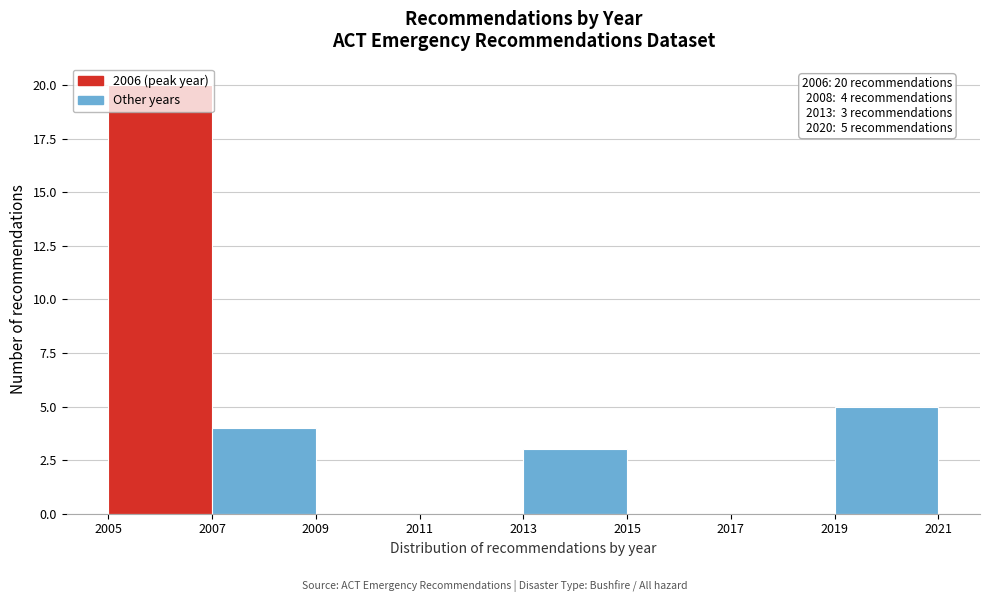

Which range on the x-axis has the tallest bar?

2005 to 2007